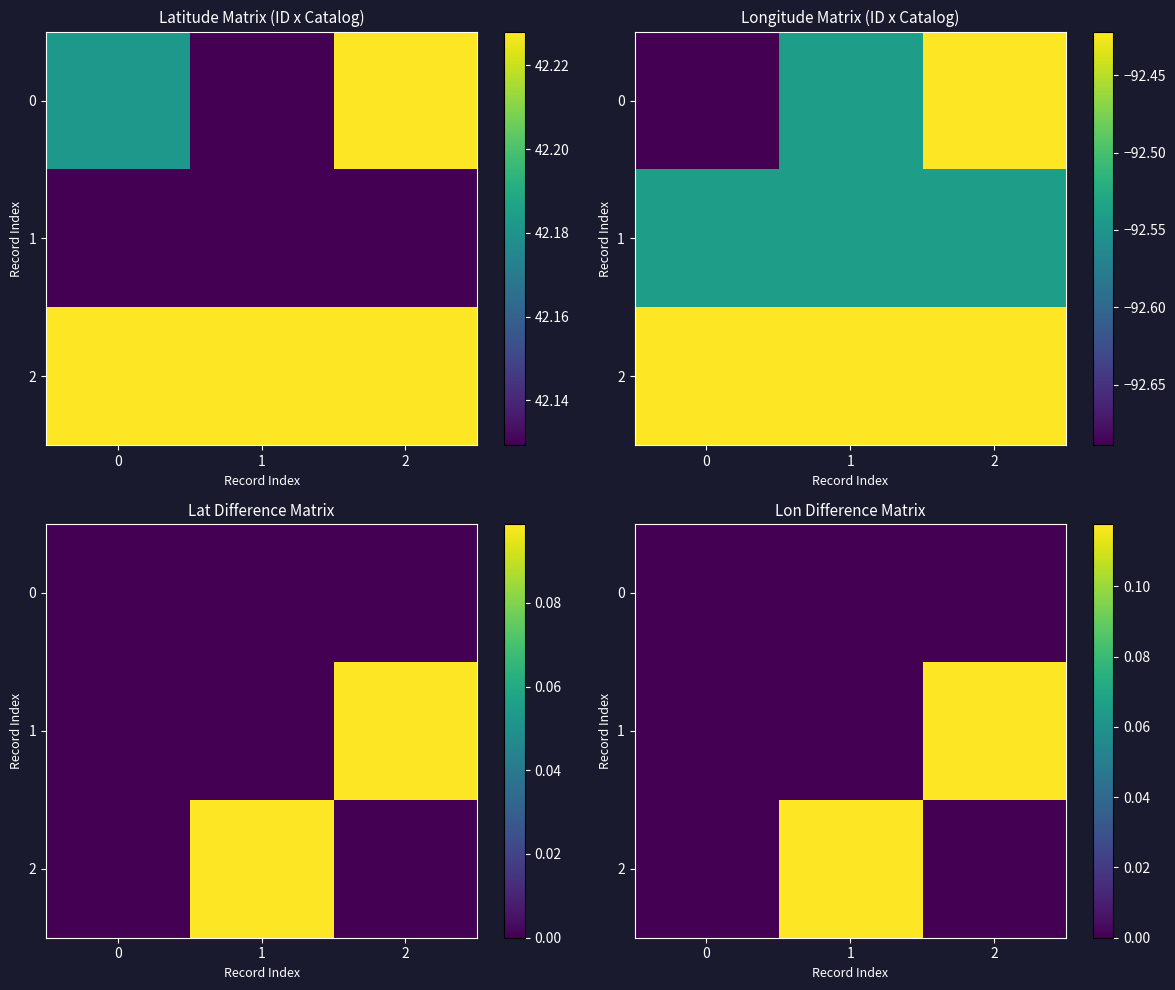

What is the maximum value for 1?

0.1